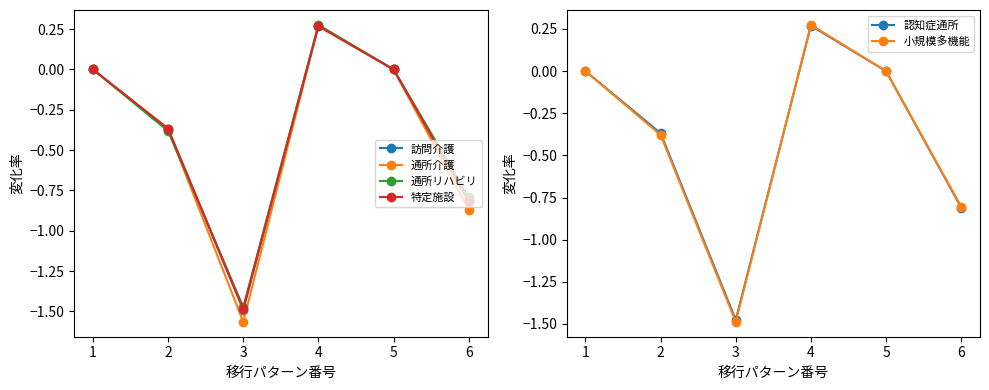

How many lines are shown in the chart?

6